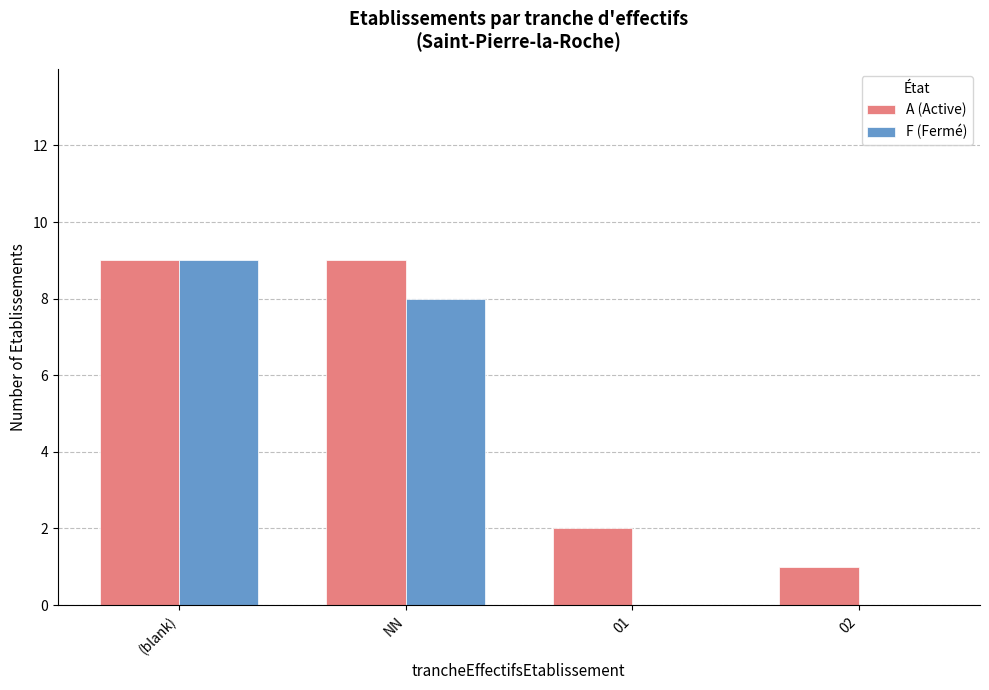

Reading left to right, what are all the values shown in this chart?

A (Active): (blank)=9	NN=9	01=2	02=1
F (Fermé): (blank)=9	NN=8	01=0	02=0